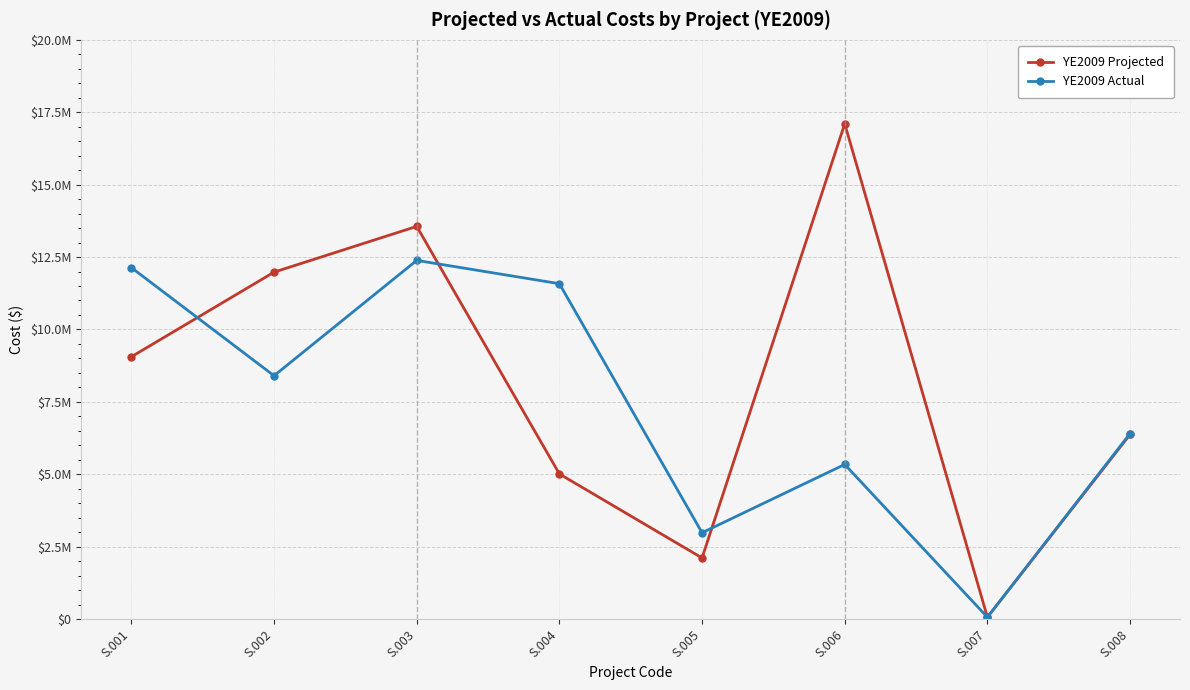

Reading left to right, transcribe all the data shown in this chart.

YE2009 Projected: 9057179.0	11979500.0	13558697.0	5012222.0	2111061.0	17101764.0	64397.0	6374367.0
YE2009 Actual: 12134740.7	8402687.5	12384562.0	11580312.9	2981232.0	5339018.7	64769.0	6406782.0